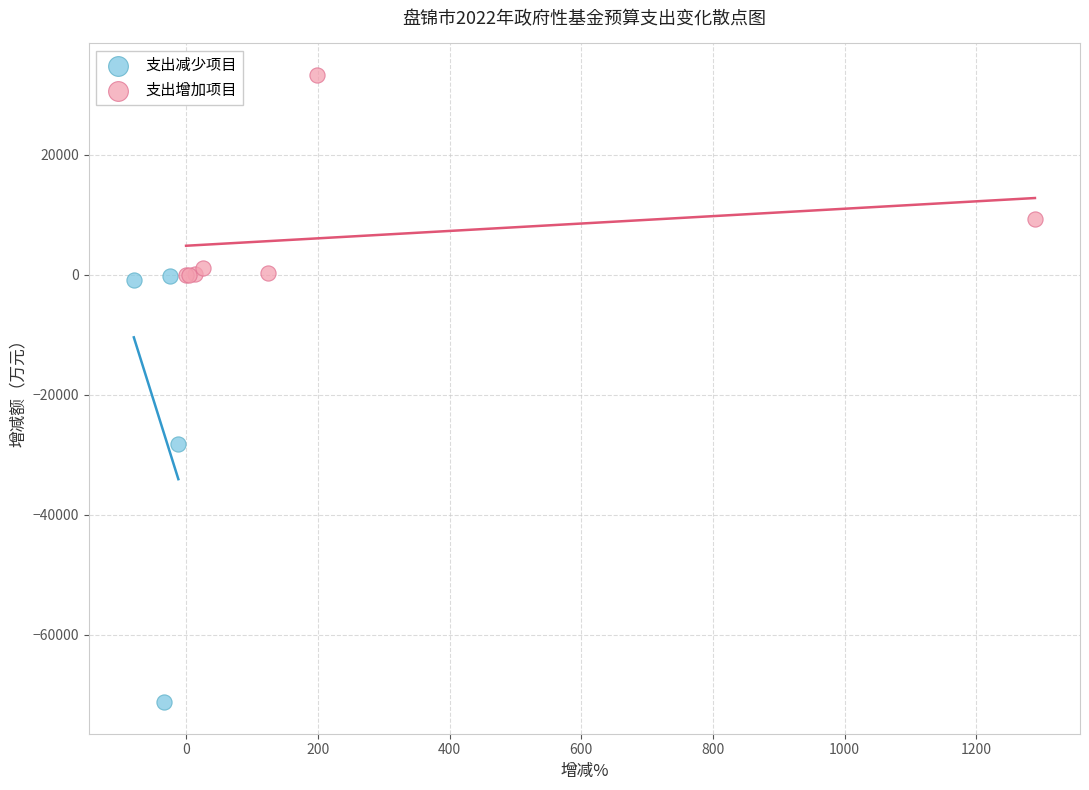

Which series reaches the maximum Y coordinate?

支出增加项目